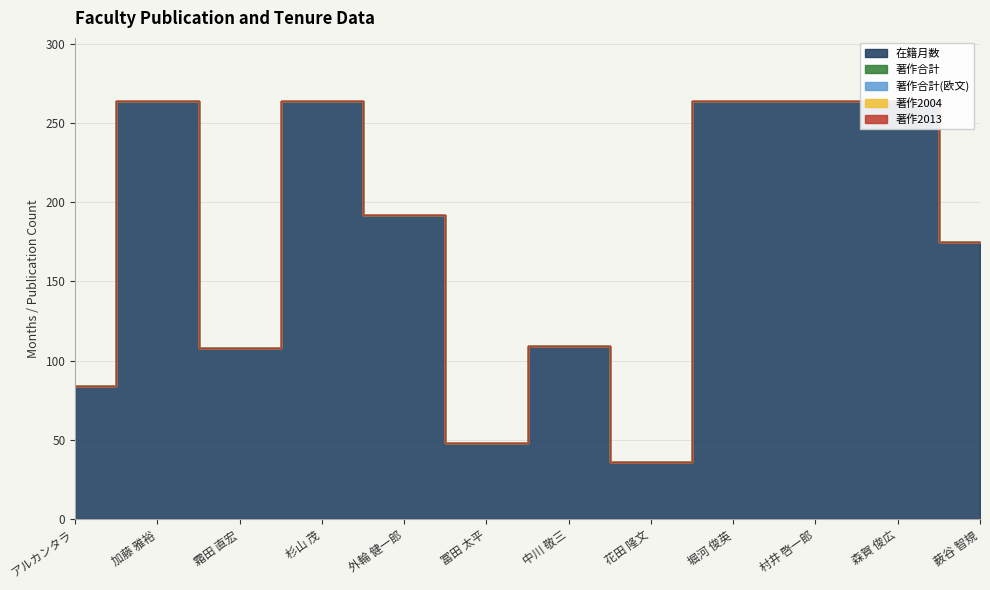

True or false: 著作2004 and 在籍月数 cross at least once.

False